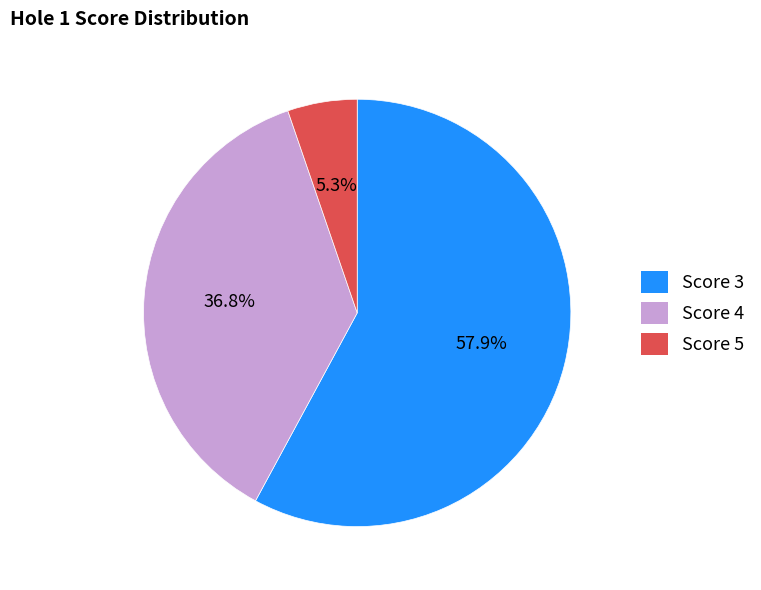

Does any single category account for the majority?

Yes